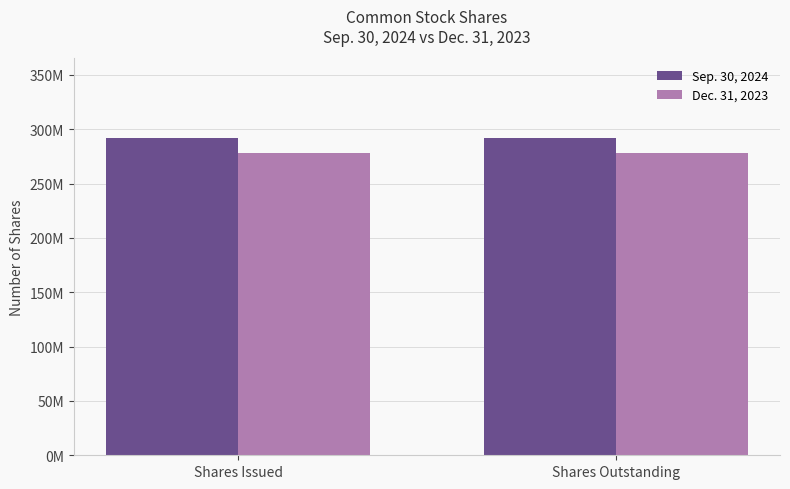

What are all the series names shown in the legend?

Sep. 30, 2024, Dec. 31, 2023